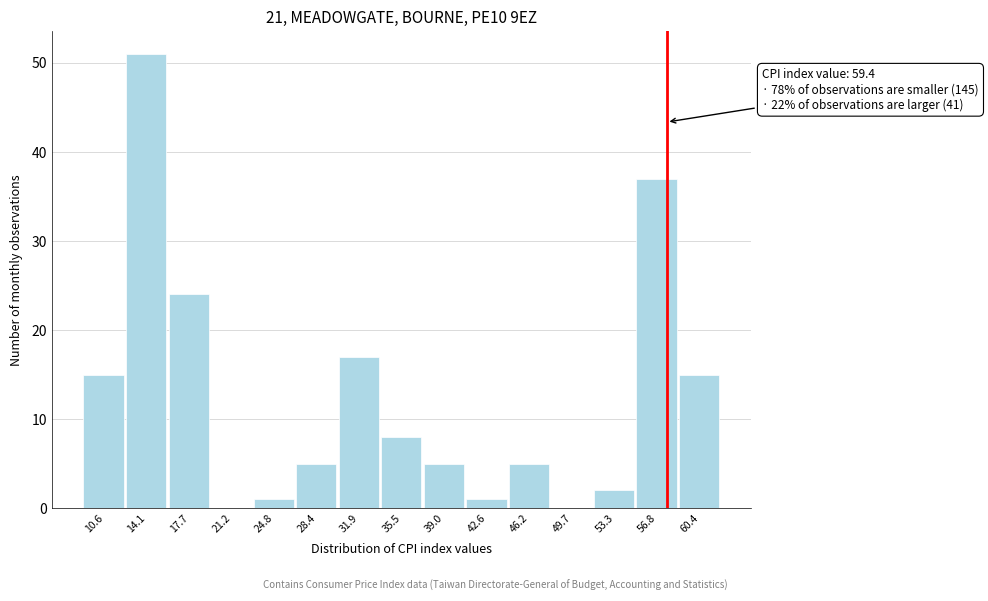

Reading left to right, what are all the values shown in this chart?

10.6=15	14.1=51	17.7=24	21.2=0	24.8=1	28.4=5	31.9=17	35.5=8	39.0=5	42.6=1	46.2=5	49.7=0	53.3=2	56.8=37	60.4=15